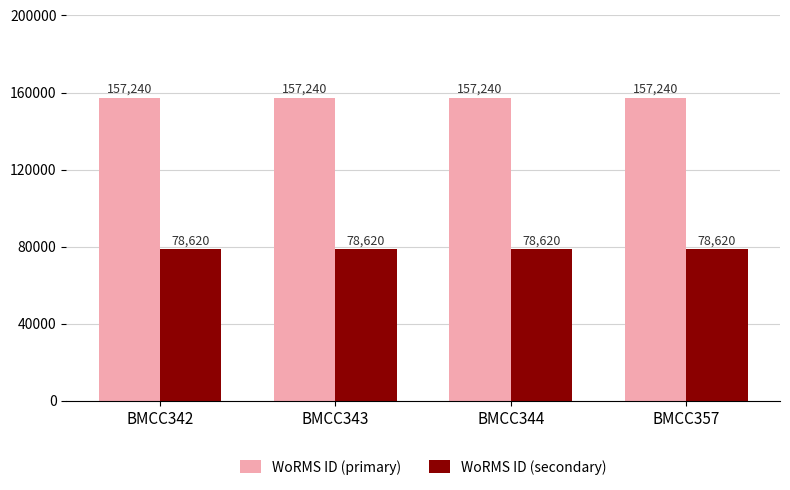

List the series in order of their overall mean, lowest first.

WoRMS ID (secondary), WoRMS ID (primary)